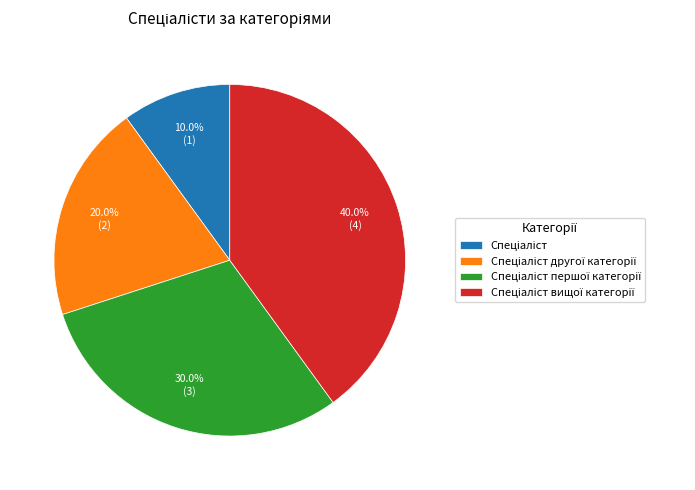

How many slices are in this pie chart?

4